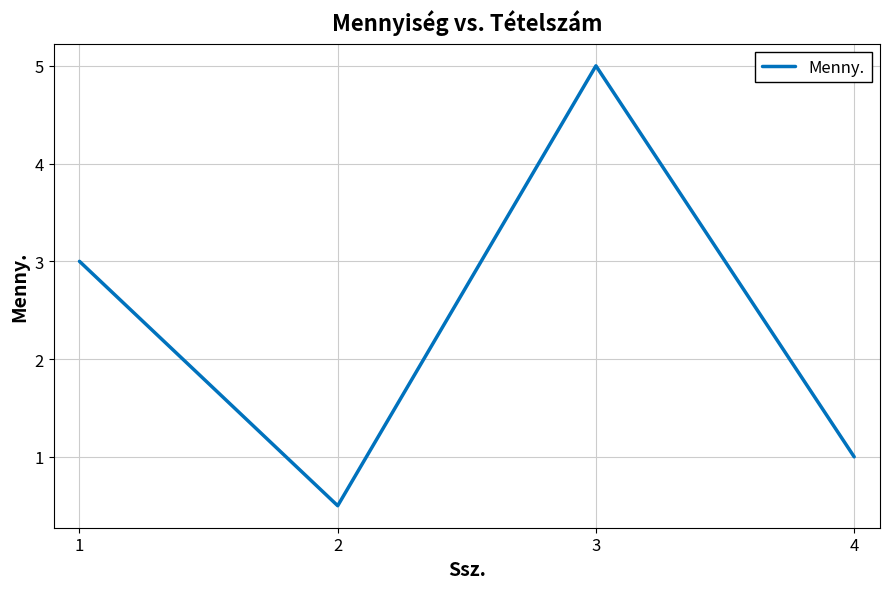

Where is the first local minimum?

2